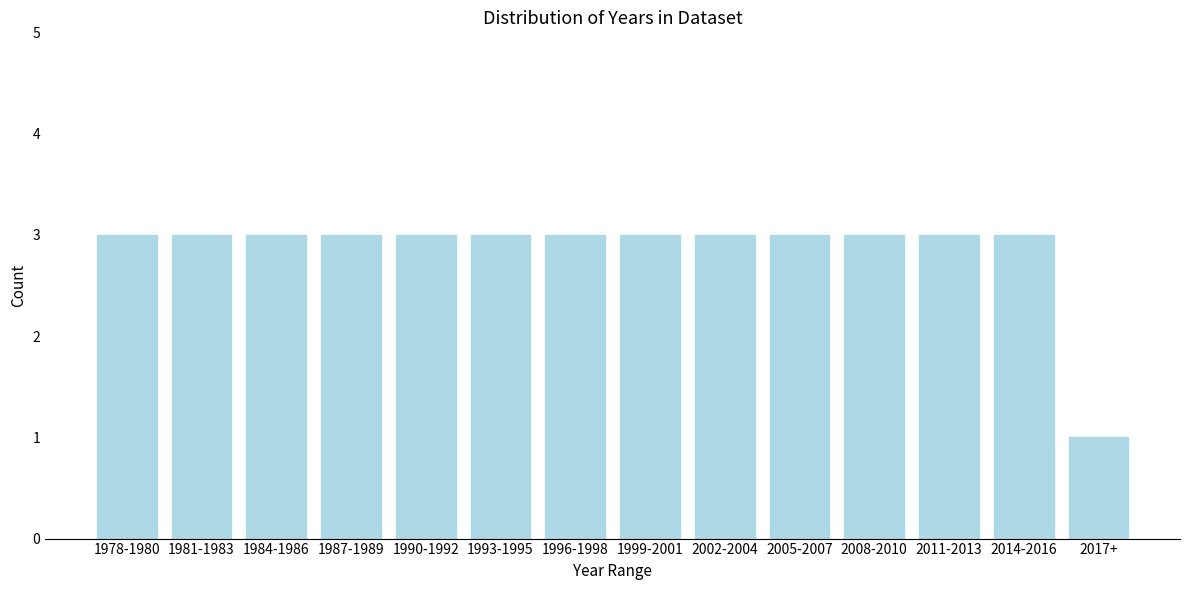

Reading left to right, transcribe all the data shown in this chart.

3	3	3	3	3	3	3	3	3	3	3	3	3	1